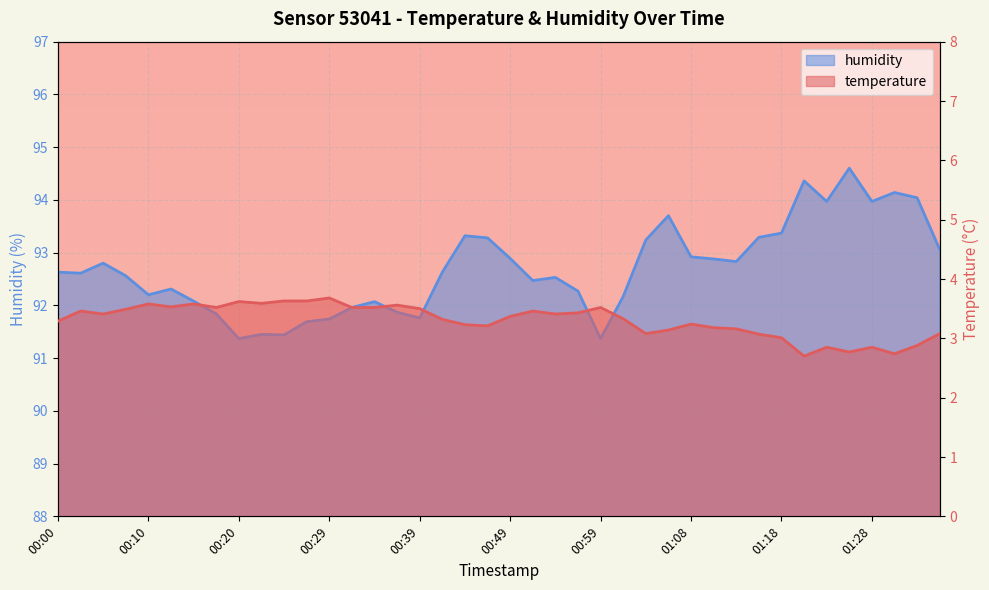

The temperature series shows 2.3 at 00:20. True or false?

False